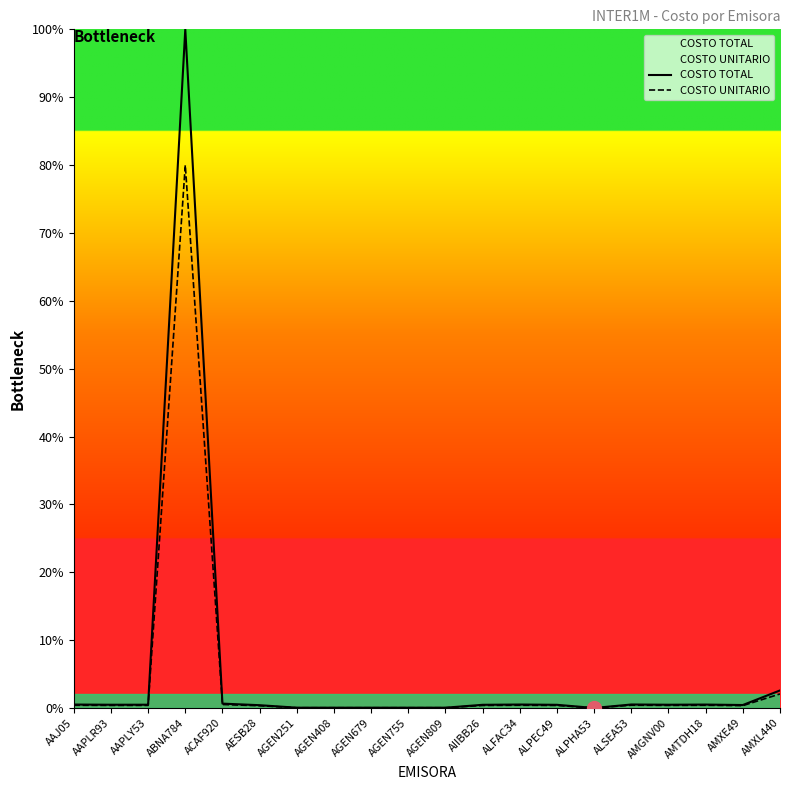

What is the difference between the second highest and second lowest values in the COSTO TOTAL series?

2.5